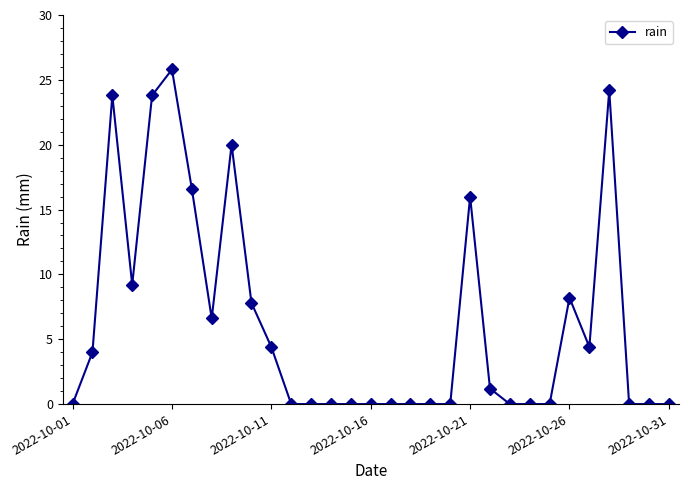

True or false: there are more than 0 points higher than both neighbors.

True